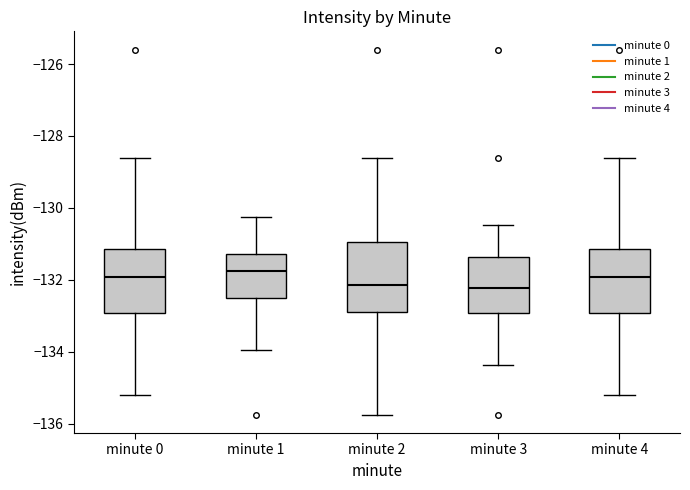

Reading left to right, read every box against the y-axis: the position of its median line, the range the box covers, and the ends of its whiskers. The values are not printed on the chart, so give them approximately, as read against the axis.

minute 0: median -132.0, box -133.0 to -131.2, whiskers -135.2 to -128.6
minute 1: median -131.8, box -132.4 to -131.2, whiskers -134.0 to -130.2
minute 2: median -132.2, box -132.8 to -131.0, whiskers -135.8 to -128.6
minute 3: median -132.2, box -133.0 to -131.4, whiskers -134.4 to -130.4
minute 4: median -132.0, box -133.0 to -131.2, whiskers -135.2 to -128.6